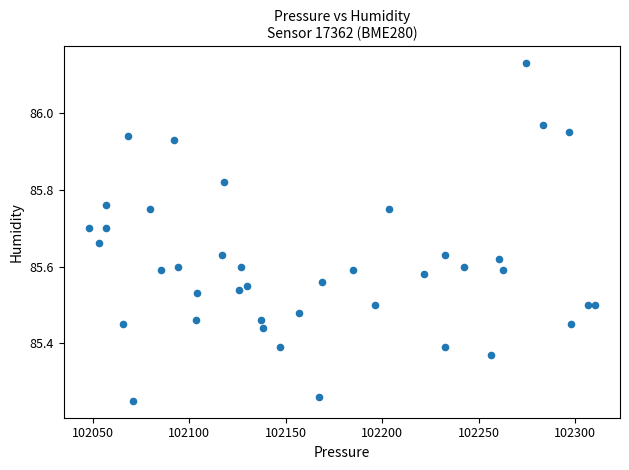

What is the range of X values (max minus min)?

262.0